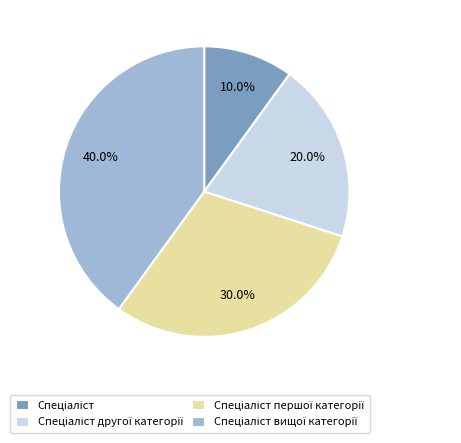

Does any single category account for the majority?

No